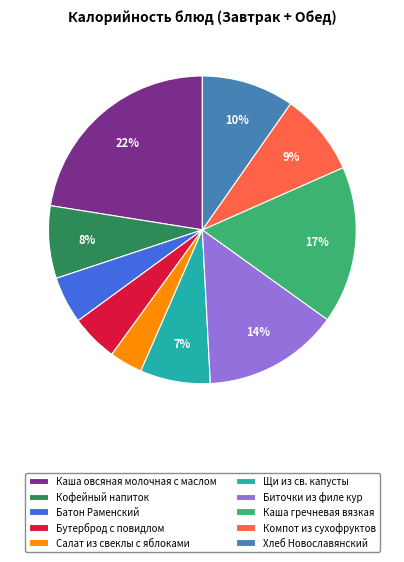

Count the number of slices in the pie.

10